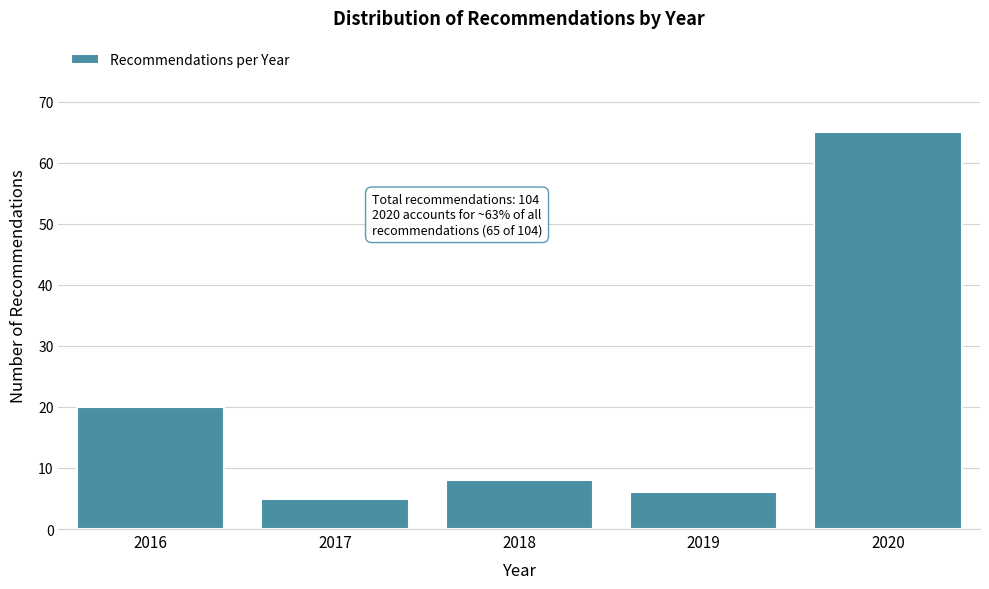

Reading left to right, extract all data points from this chart.

2016=20	2017=5	2018=8	2019=6	2020=65